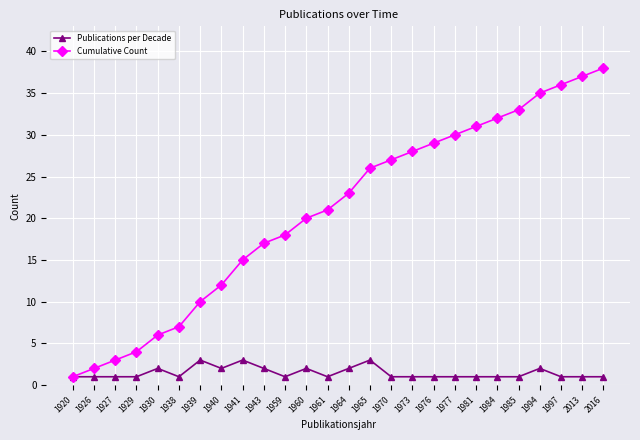

Which series has the largest total across all categories?

Cumulative Count